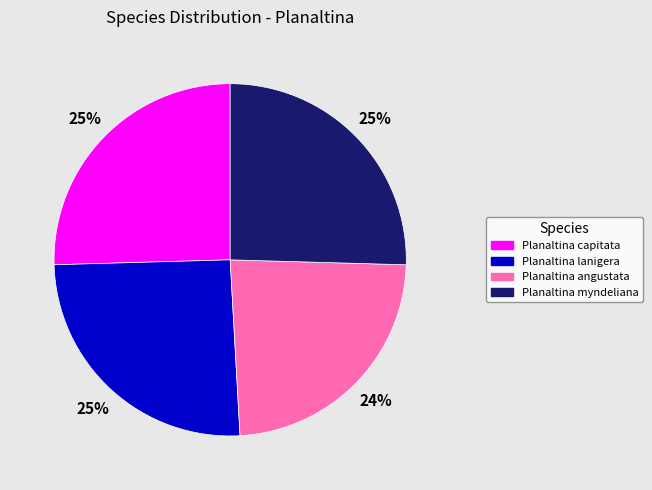

Is there a majority slice in this chart?

No